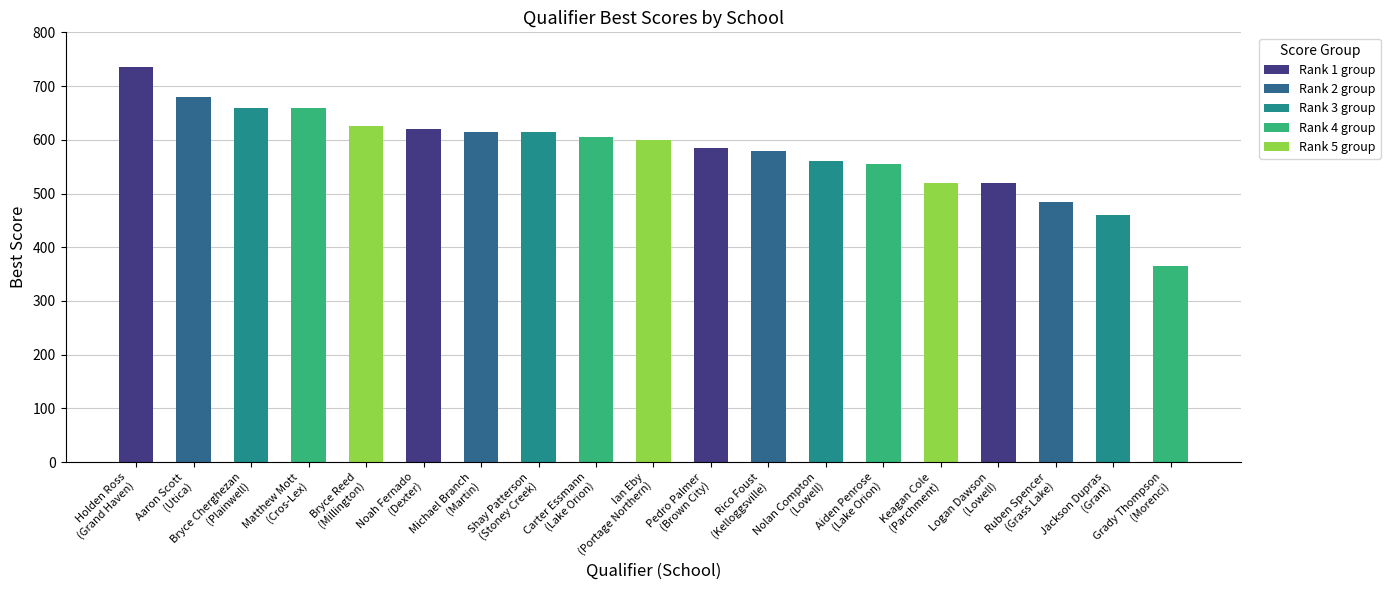

How many bars are there in total?

19